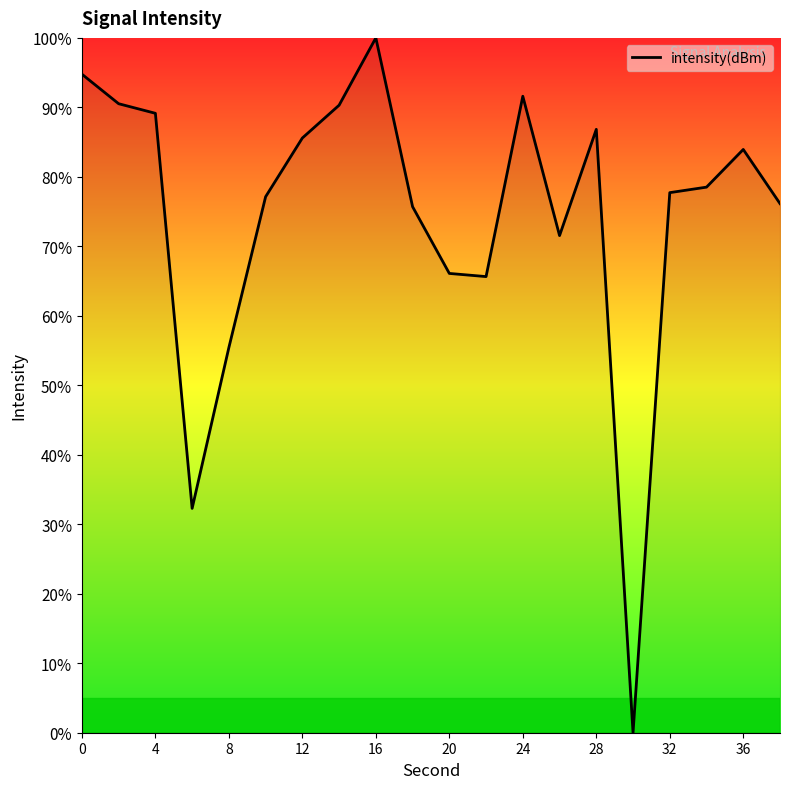

What is the maximum value shown in the chart?

100.0